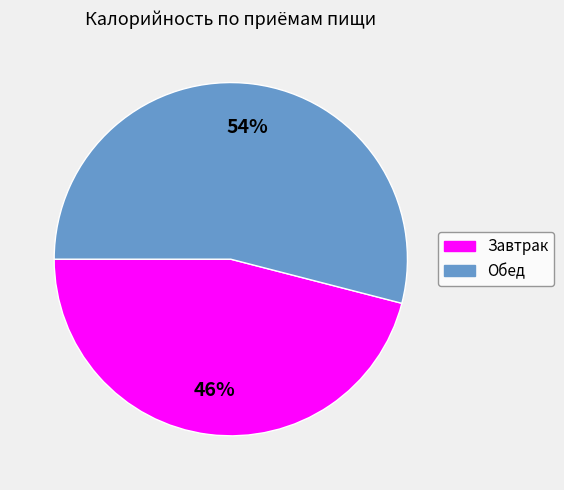

How many slices are in this pie chart?

2